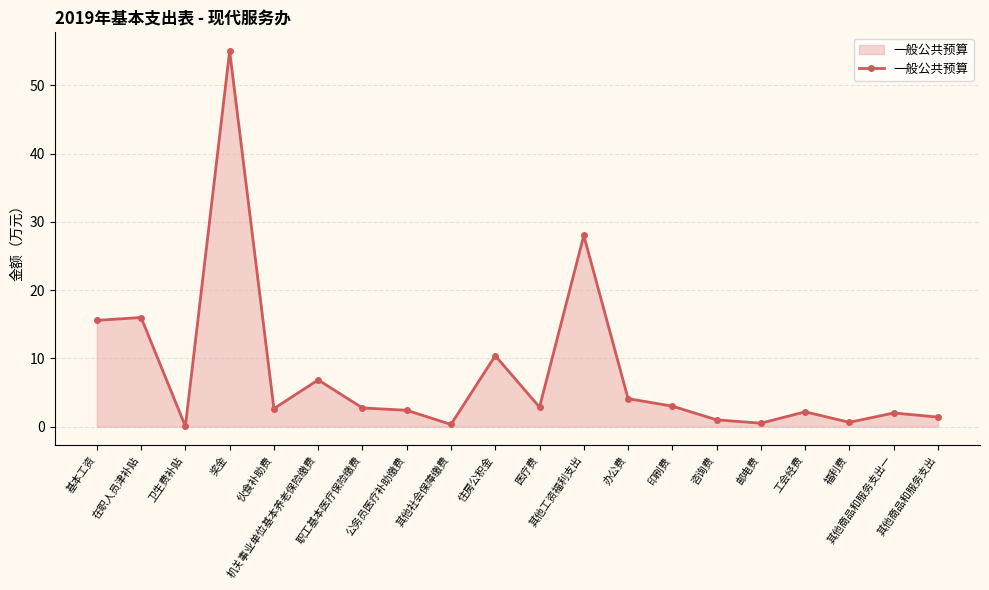

How many lines are shown in the chart?

1